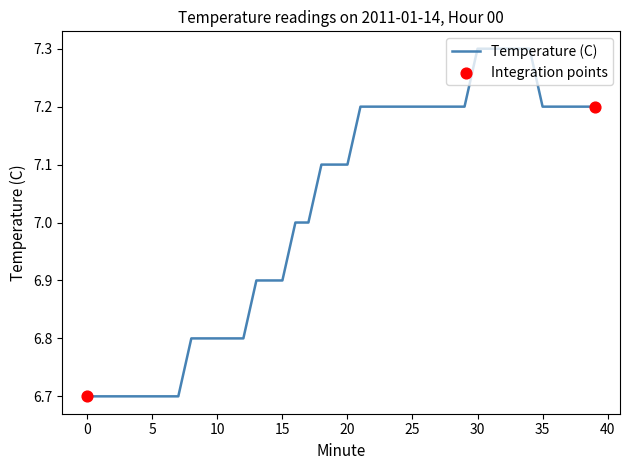

What is the difference between the maximum and minimum values?

0.6